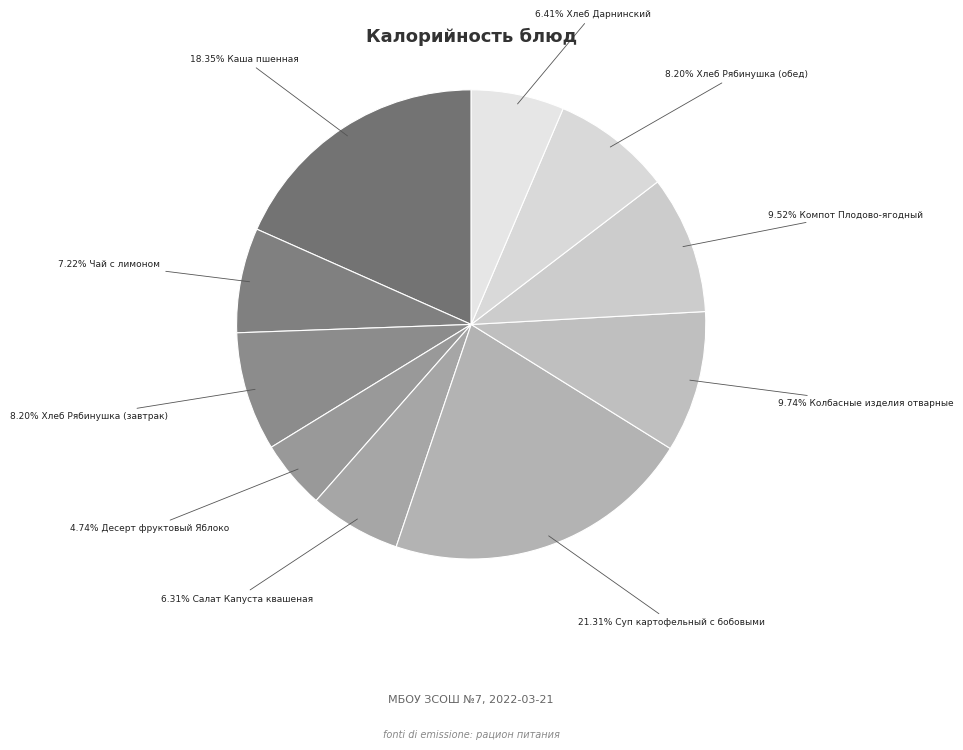

Count the number of slices in the pie.

10